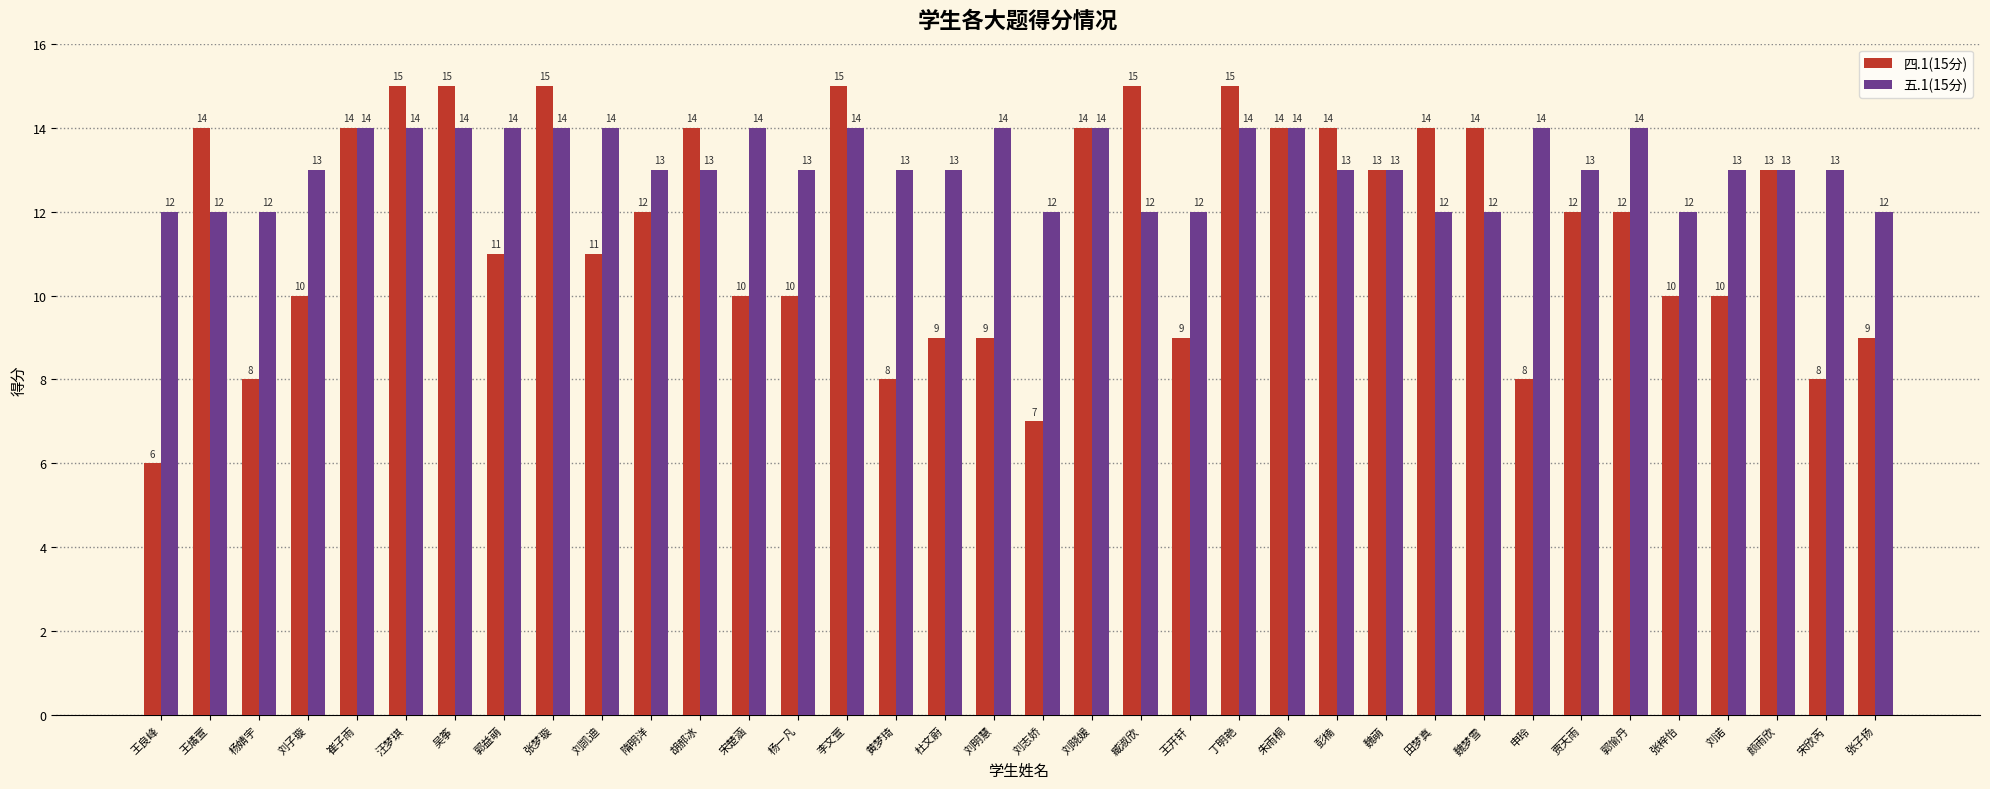

Which series has the largest total across all categories?

五.1(15分)